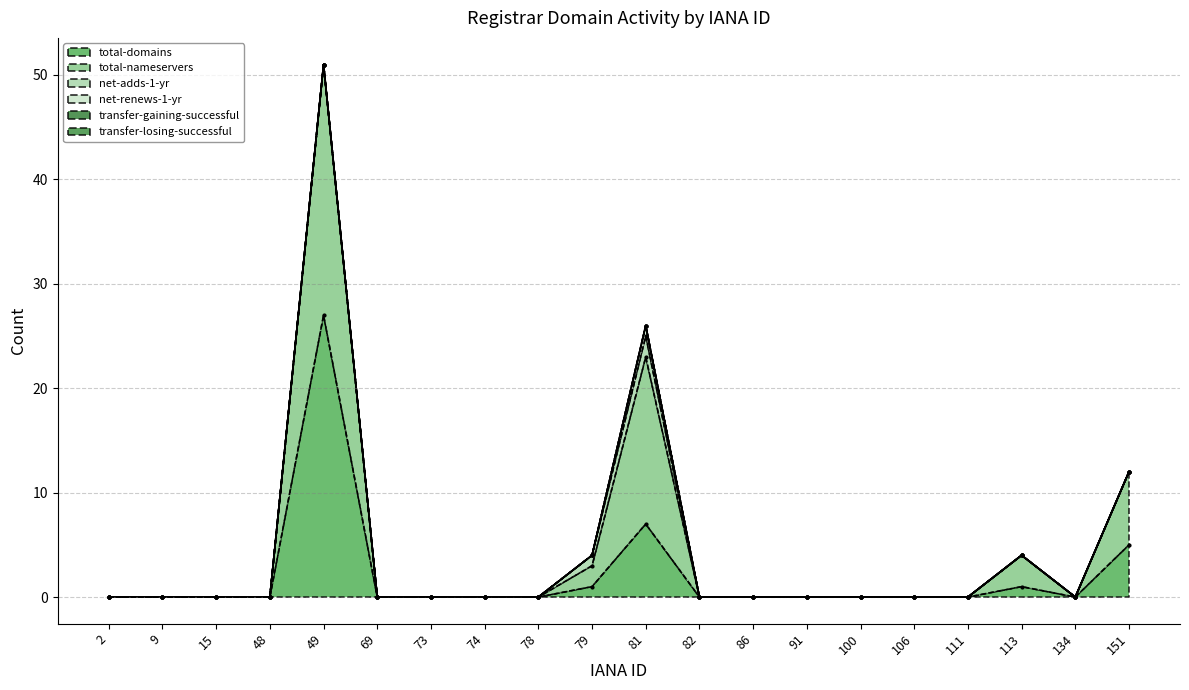

Does the chart display data point markers on the line(s)?

Yes